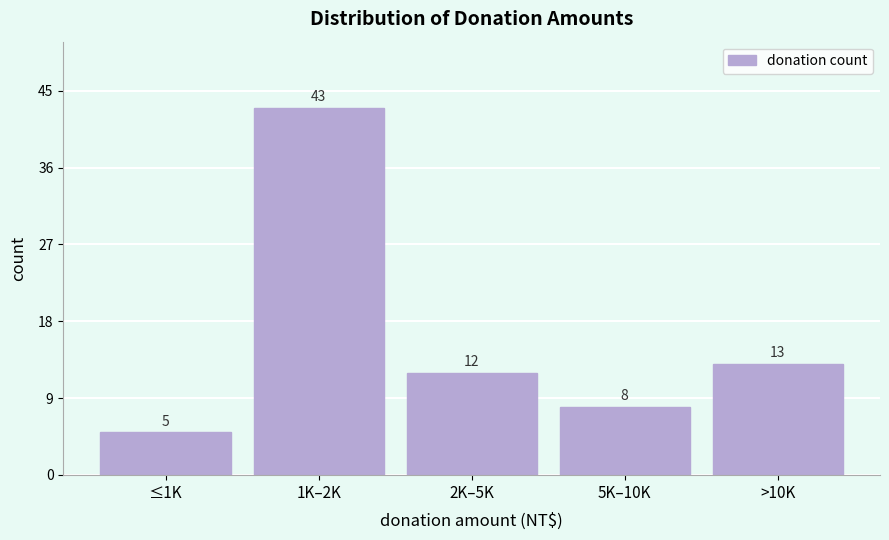

Reading left to right, extract all data points from this chart.

5	43	12	8	13